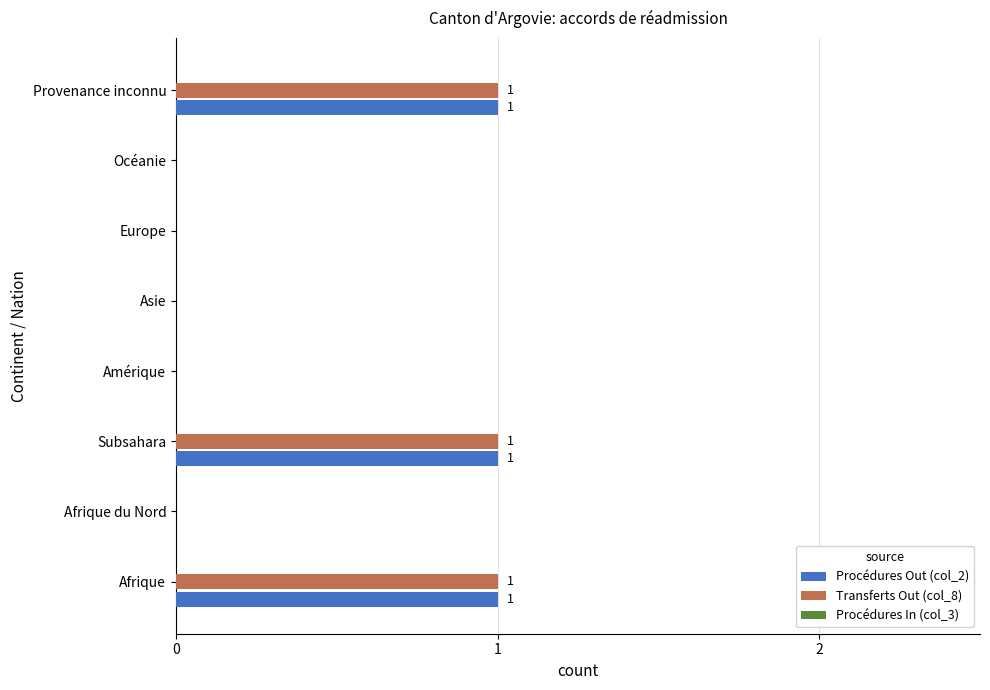

What is the sum of all Transferts Out (col_8) values?

3